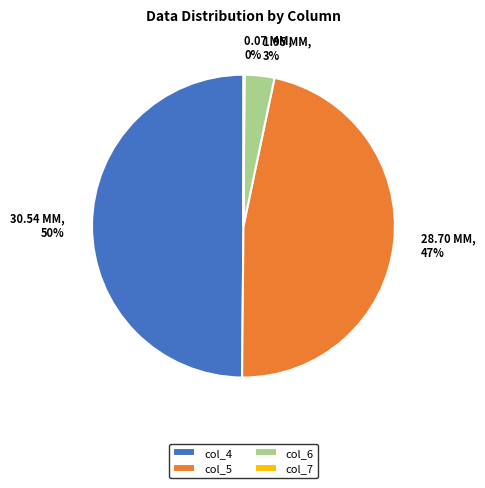

To the nearest percent, what is the average slice percentage?

25%